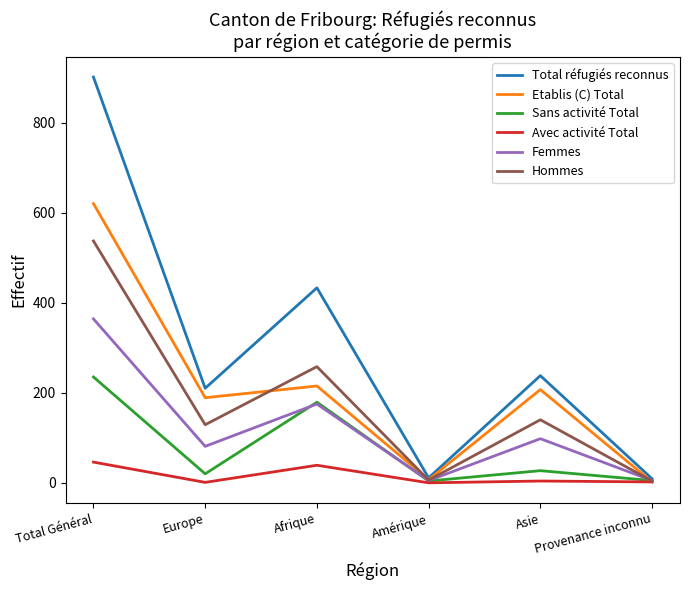

At which category does the chart reach its peak across all series?

Total Général